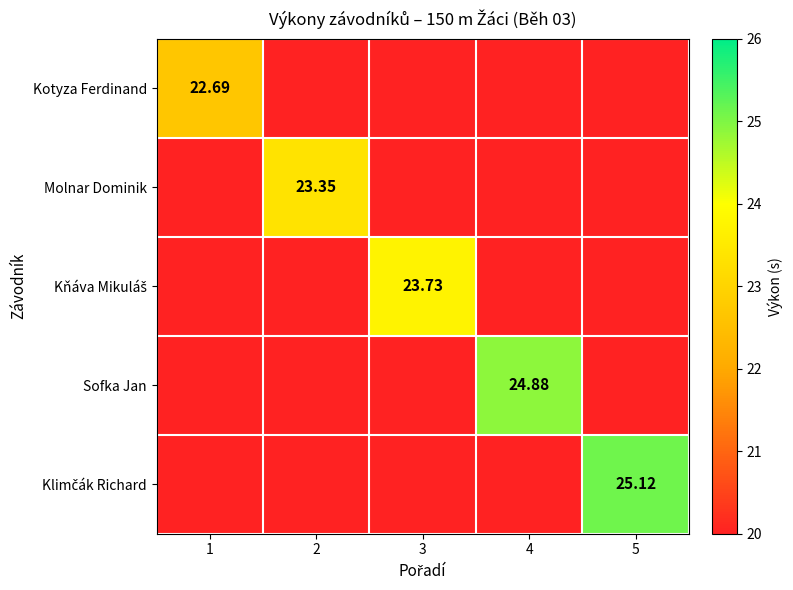

What is the highest value of the Sofka Jan series?

24.9